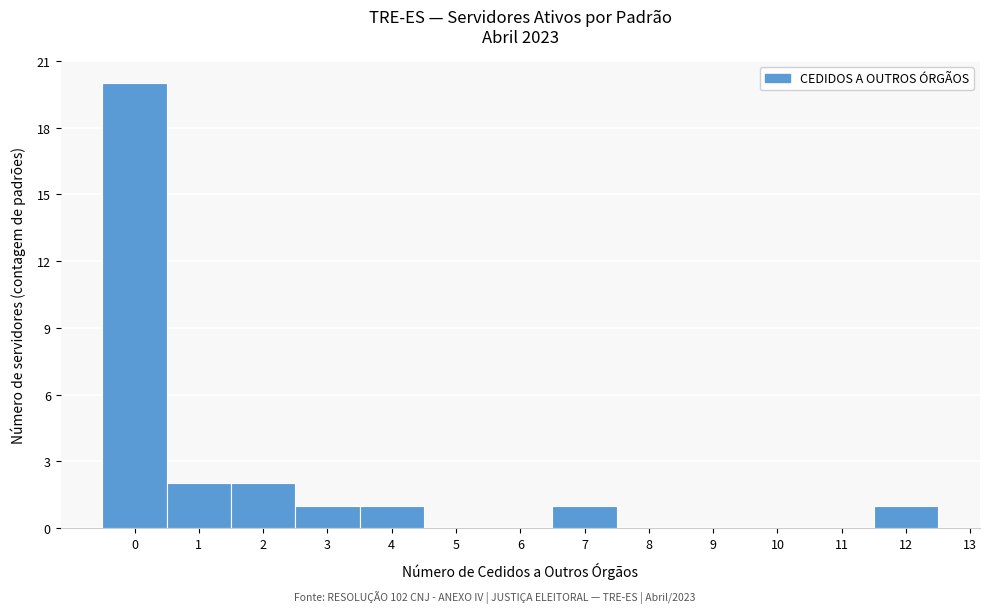

Reading left to right, list every bar in this chart as the range it spans on the x-axis followed by its height. The values are not printed on the chart, so give them approximately, as read against the axis.

-0.5 to 0.5: 20
0.5 to 1.5: 2
1.5 to 2.5: 2
2.5 to 3.5: 1
3.5 to 4.5: 1
4.5 to 5.5: 0
5.5 to 6.5: 0
6.5 to 7.5: 1
7.5 to 8.5: 0
8.5 to 9.5: 0
9.5 to 10.5: 0
10.5 to 11.5: 0
11.5 to 12.5: 1